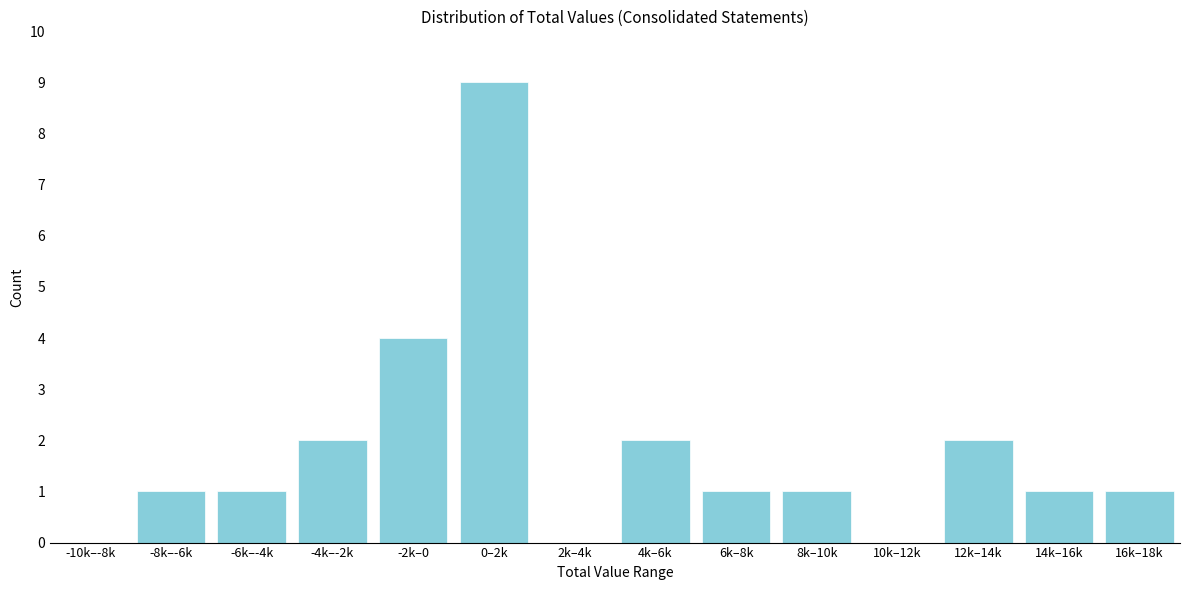

Reading left to right, list all the values displayed in this chart.

-10k–-8k=0	-8k–-6k=1	-6k–-4k=1	-4k–-2k=2	-2k–0=4	0–2k=9	2k–4k=0	4k–6k=2	6k–8k=1	8k–10k=1	10k–12k=0	12k–14k=2	14k–16k=1	16k–18k=1